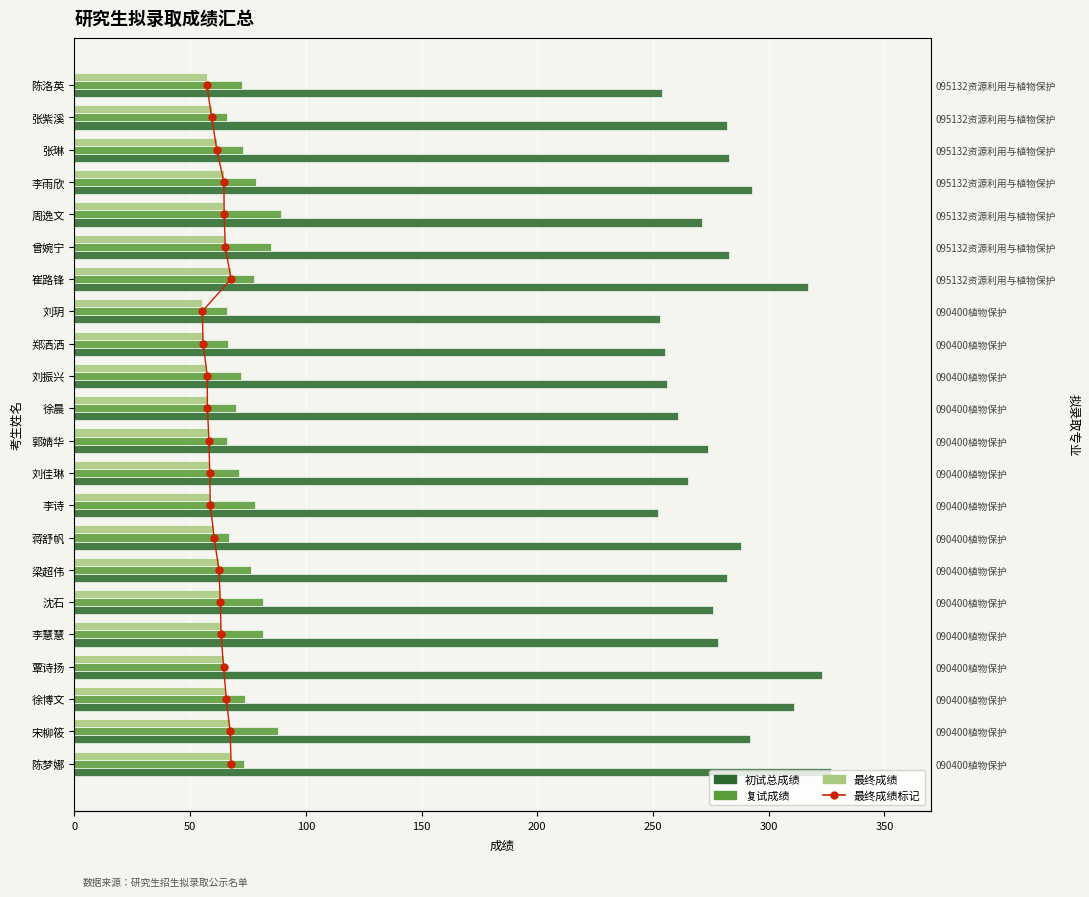

What are all the series names shown in the legend?

最终成绩标记, 初试总成绩, 复试成绩, 最终成绩